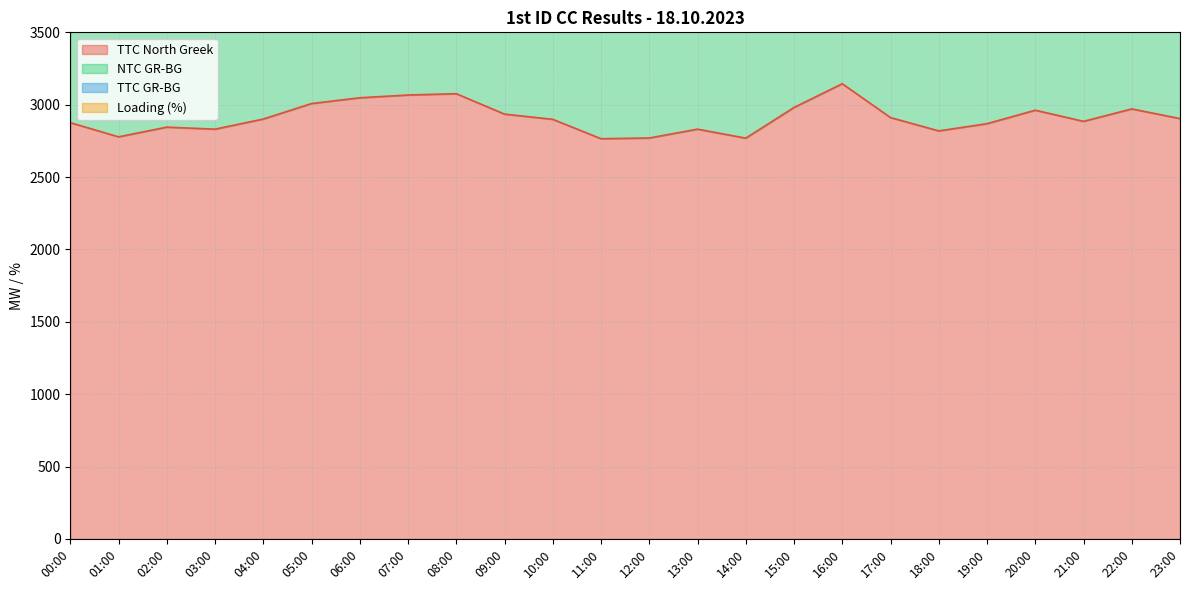

Between 10:00 and 01:00, which is larger?

10:00